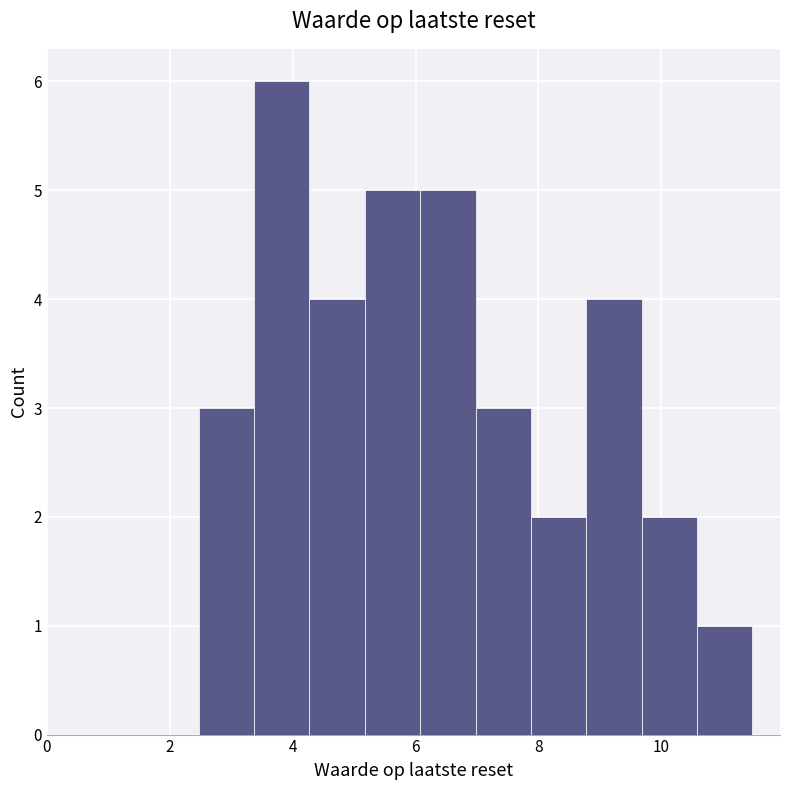

Over which range of the x-axis is the bar tallest?

3.4 to 4.2